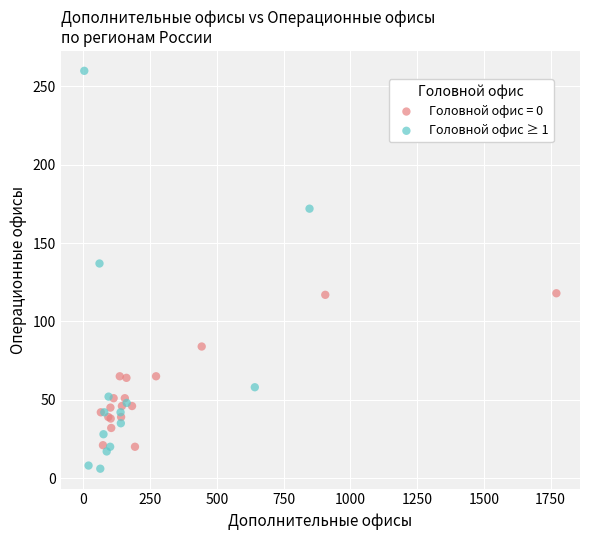

Which series contains the lowest Y value?

Головной офис ≥ 1